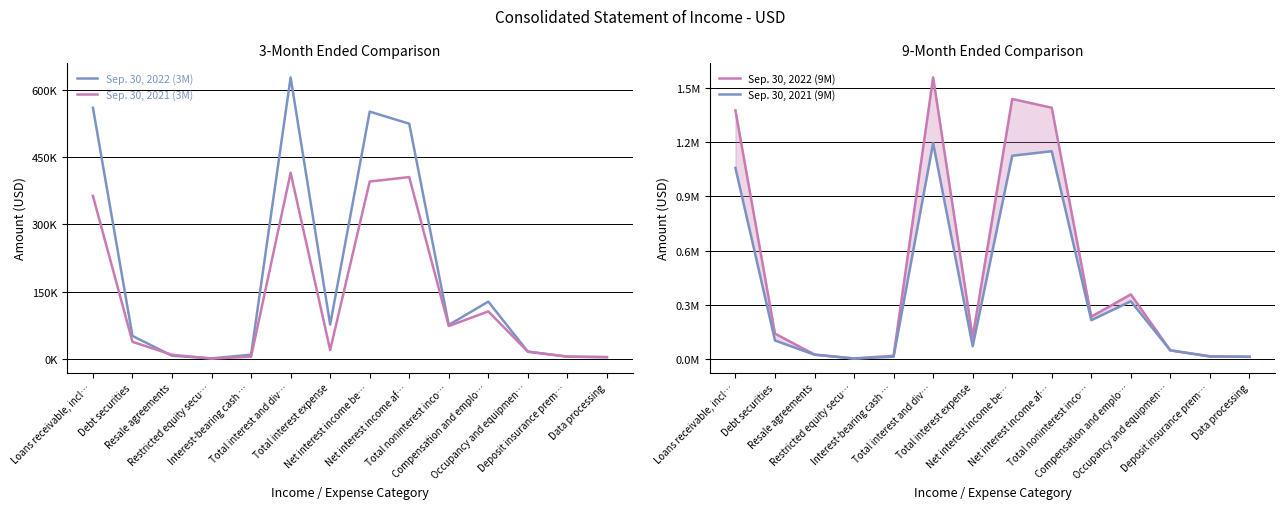

Reading left to right, extract all data points from this chart.

Sep. 30, 2022 (3M): 560452	51092	6769	843	9080	628236	76427	551809	524809	75552	127580	15920	4875	3725
Sep. 30, 2021 (3M): 363503	37826	8957	500	4521	415307	19601	395706	405706	73109	105751	15851	4641	3575
Sep. 30, 2022 (9M): 1376978	139935	23705	2274	17127	1560019	119645	1440374	1391874	233739	357213	46853	14519	10876
Sep. 30, 2021 (9M): 1057964	101616	23077	1588	11781	1196026	70152	1125874	1150874	214406	318985	47150	12791	12088